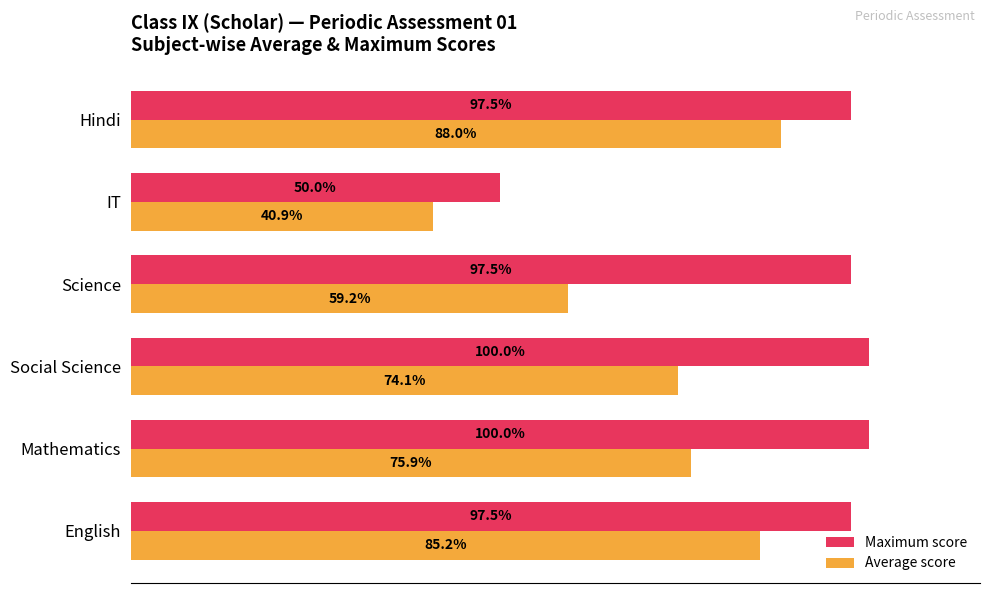

Which series has the largest total across all categories?

Maximum score